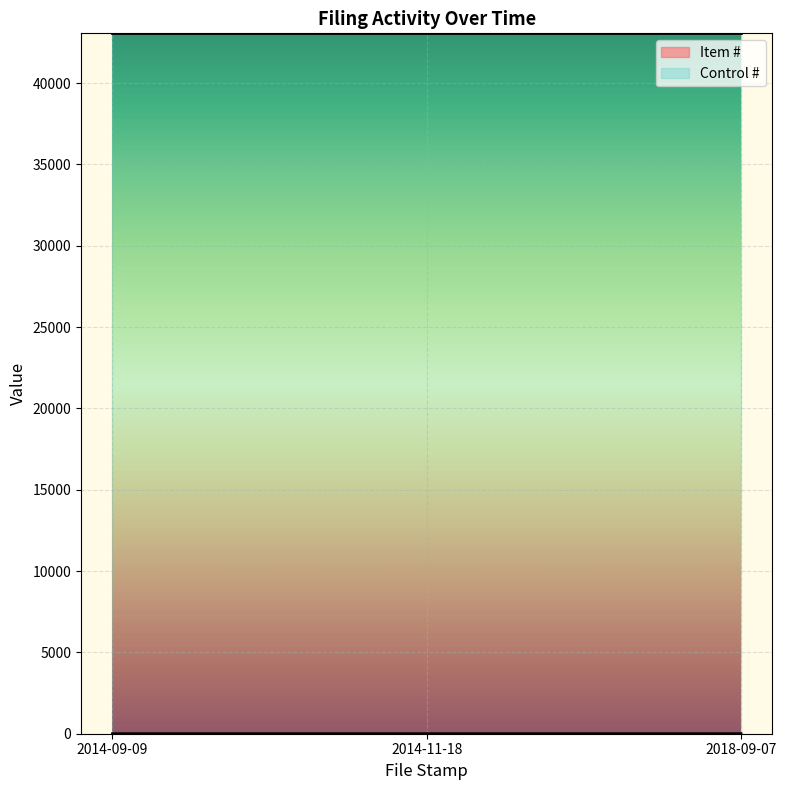

What is the label of the 2nd point from the left?

2014-11-18